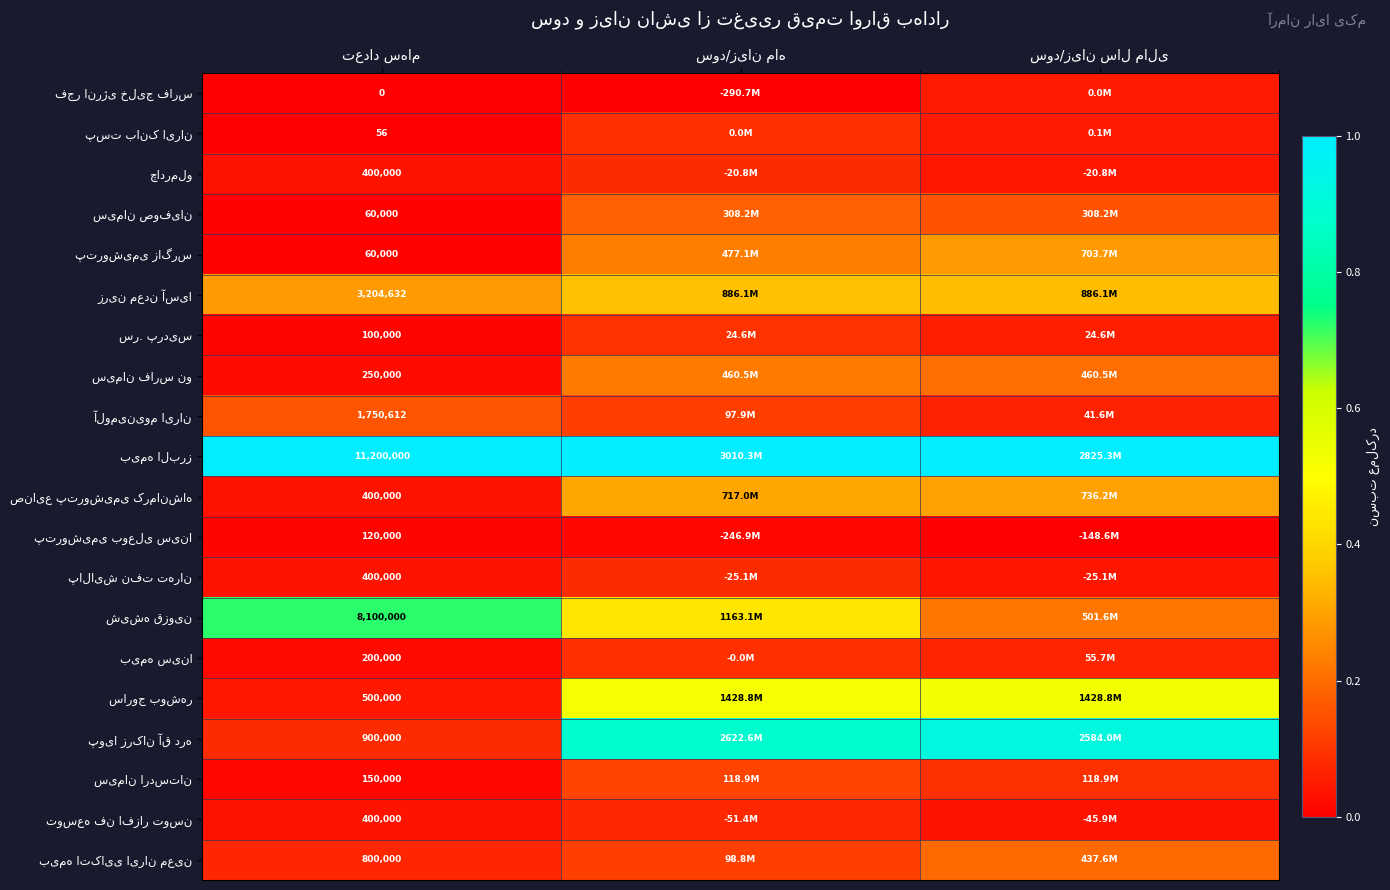

The value of بیمه اتکایی ایران معین at سود/زیان سال مالی is 0.1. True or false?

False